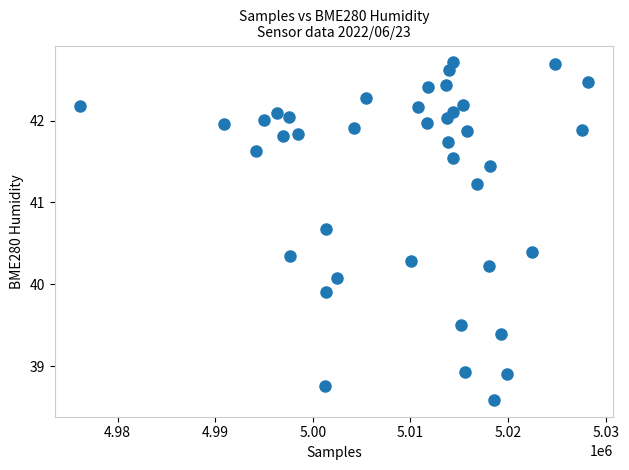

What is the range of X values (max minus min)?

52024.0